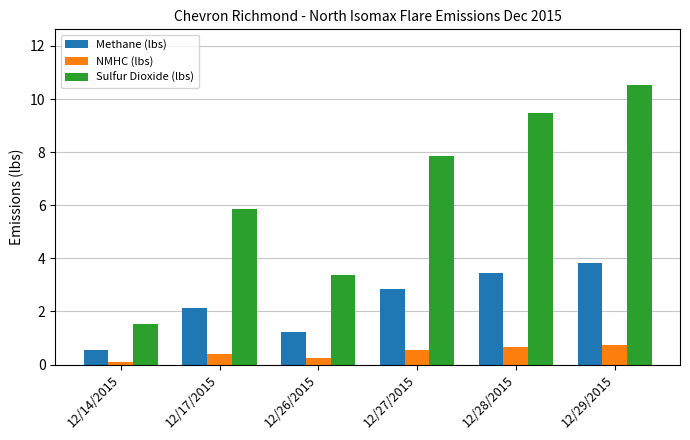

What are all the series names shown in the legend?

Methane (lbs), NMHC (lbs), Sulfur Dioxide (lbs)